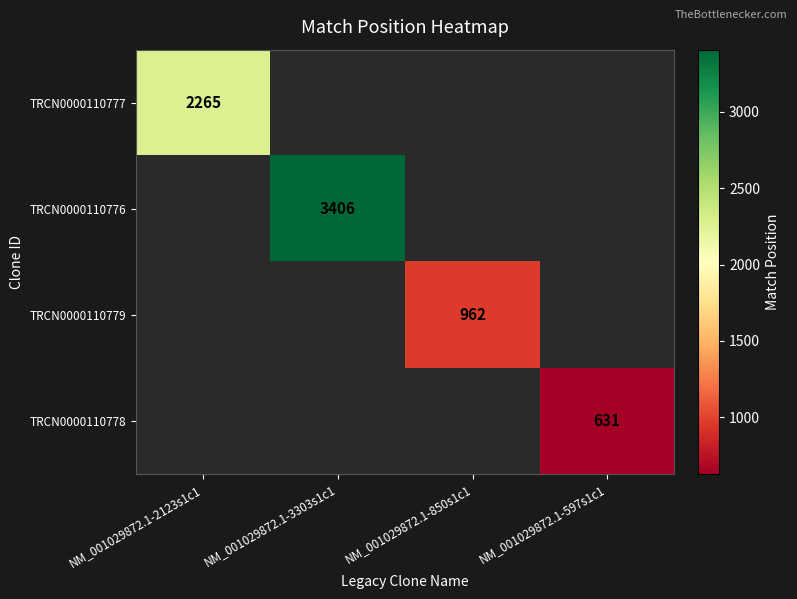

The TRCN0000110779 series shows 401 at NM_001029872.1-850s1c1. True or false?

False